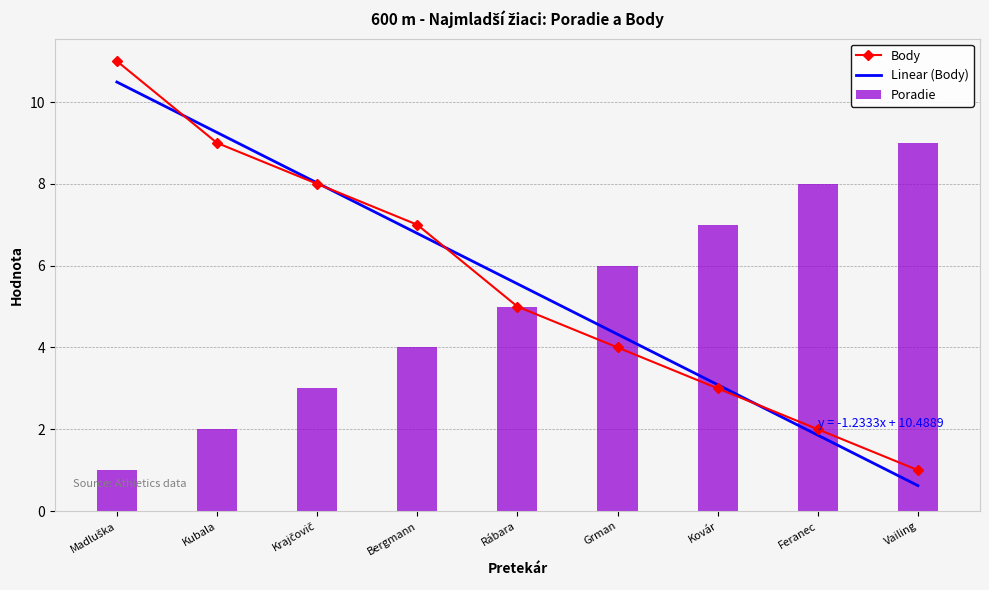

What is the average value of the Body series?

5.6